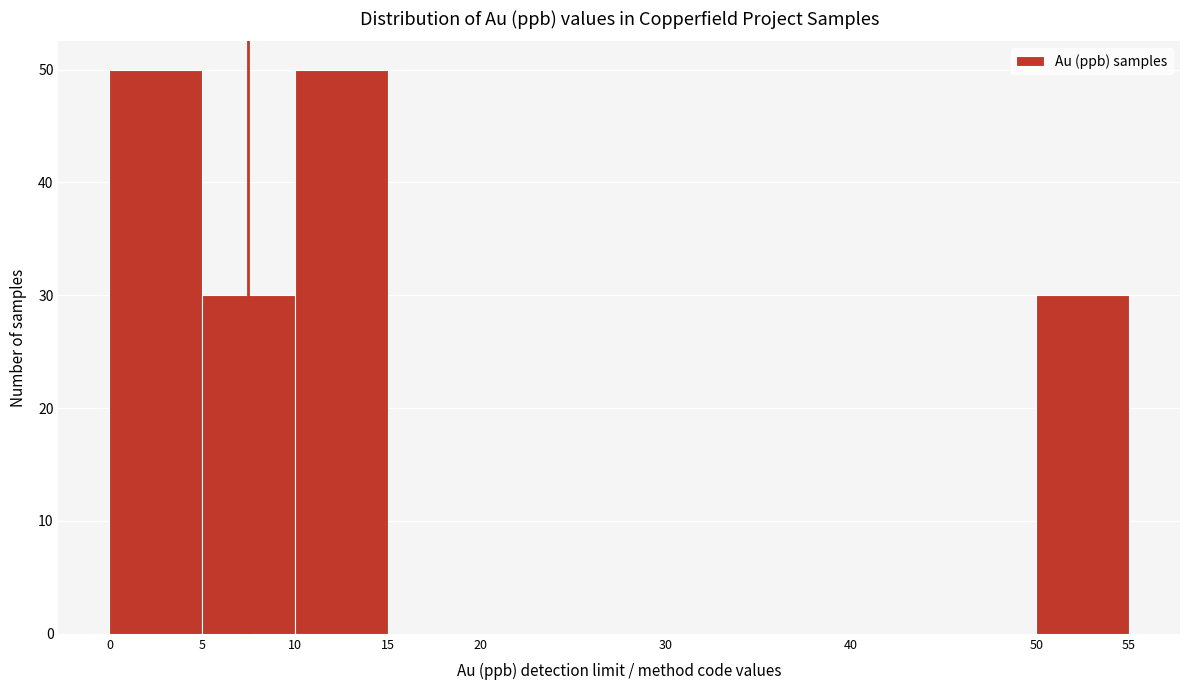

What is the height of the bar covering 5 to 10 on the x-axis? The values are not printed on the chart, so give them approximately, as read against the axis.

30